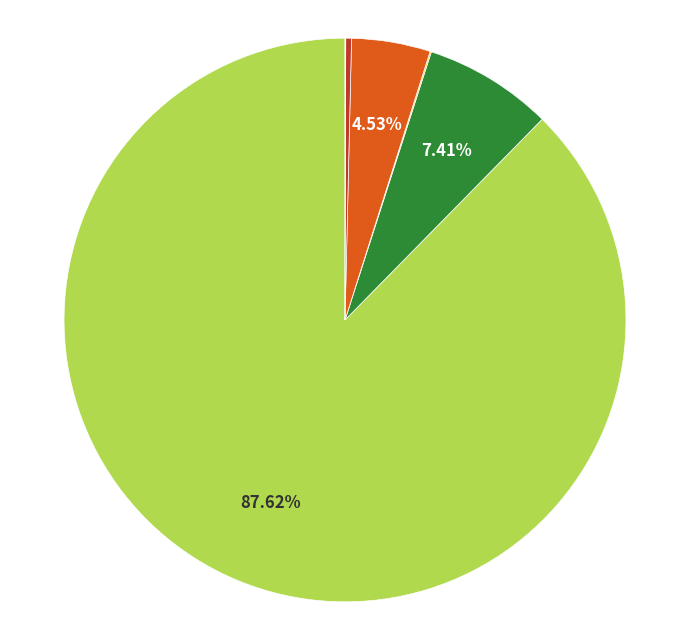

Is there any slice that represents more than half of the pie?

Yes